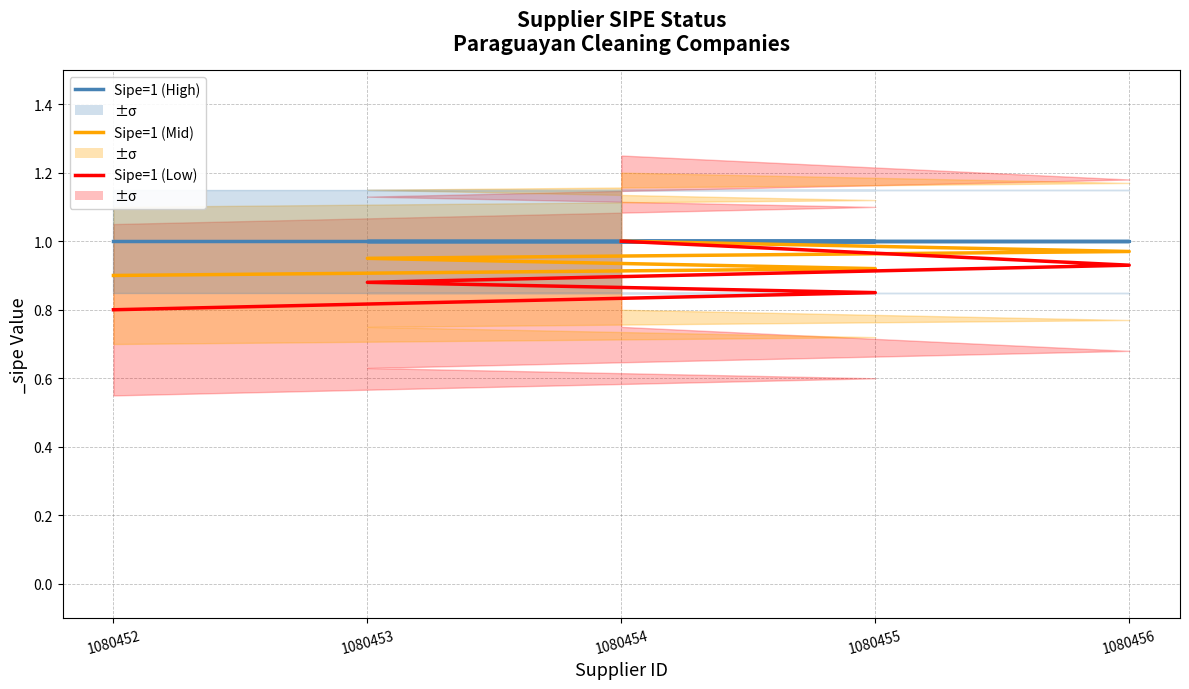

Is it true that Sipe=1 (High) equals 1.4 at 1080455?

False